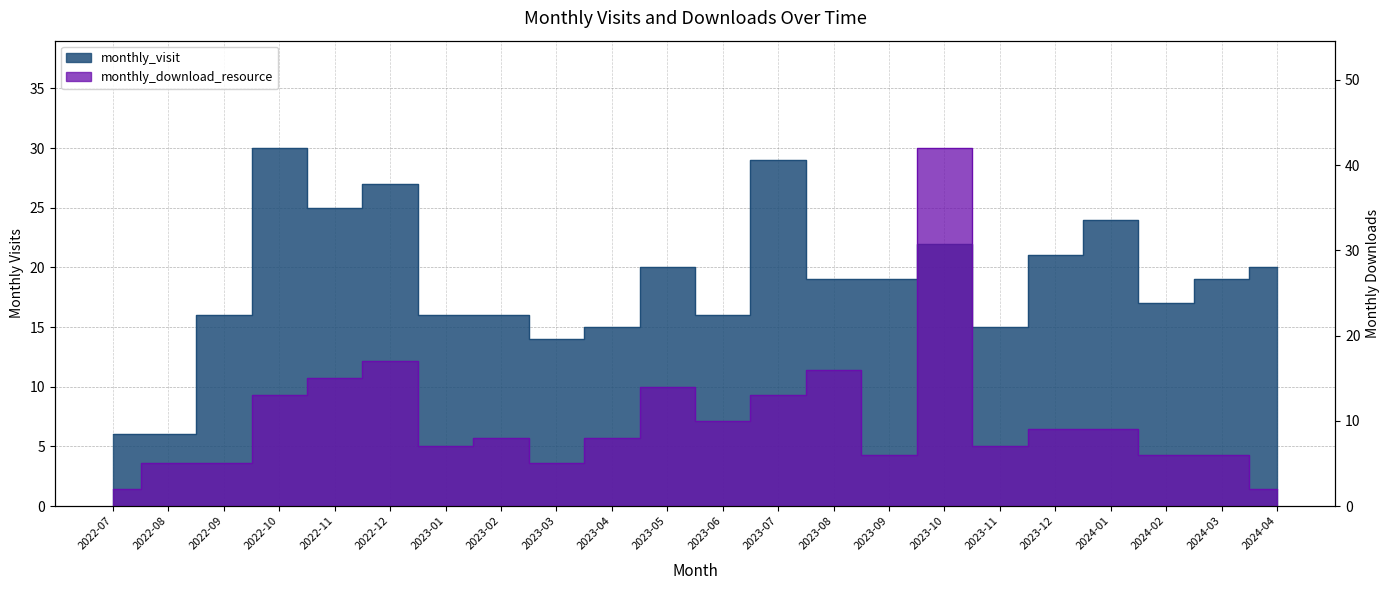

True or false: monthly_visit has a value of 30 at 2022-10.

True